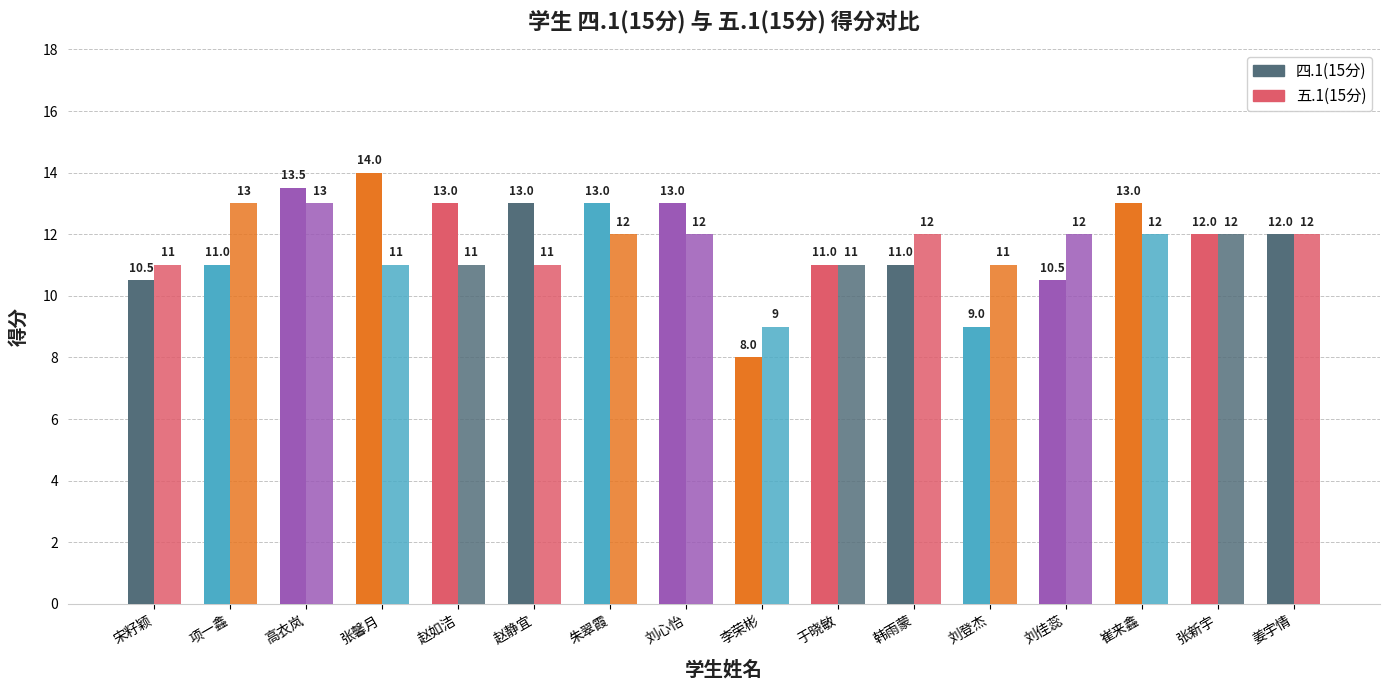

Does the chart contain any negative values?

No